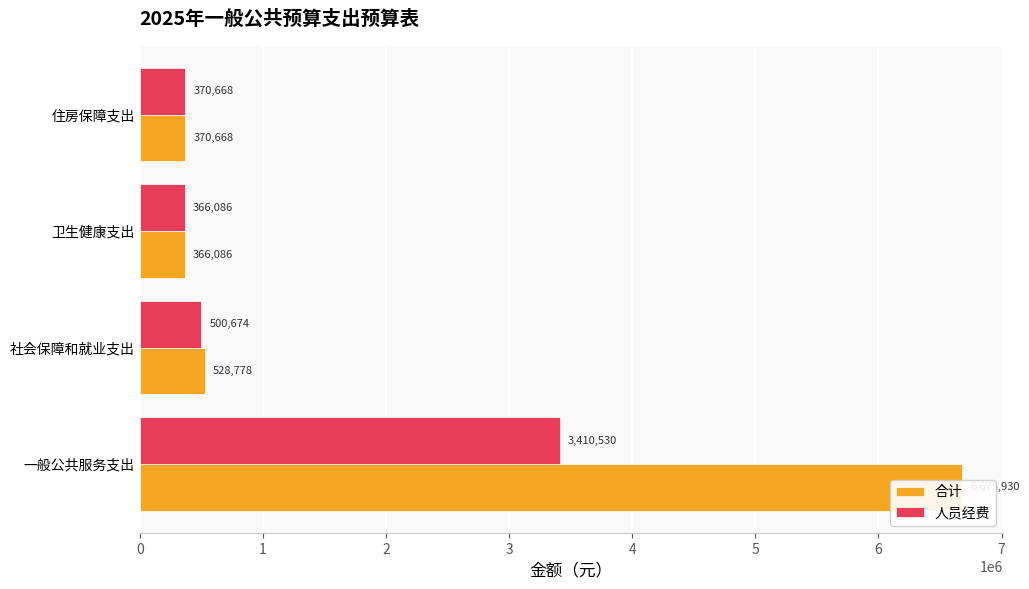

What is the value of the 人员经费 bar at the 3rd from the left?

366085.7